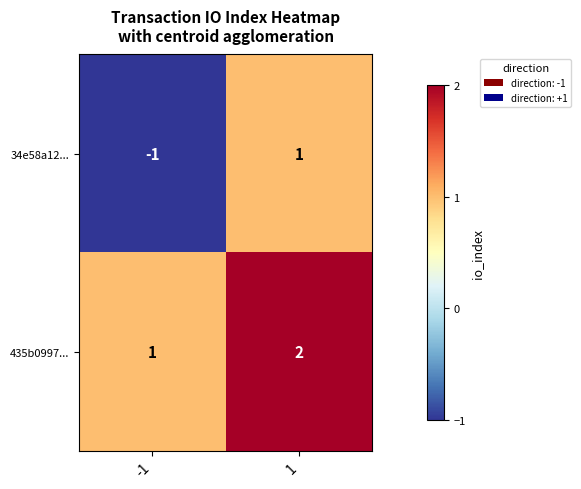

Between -1 and 1, which series saw the biggest shift?

34e58a12...